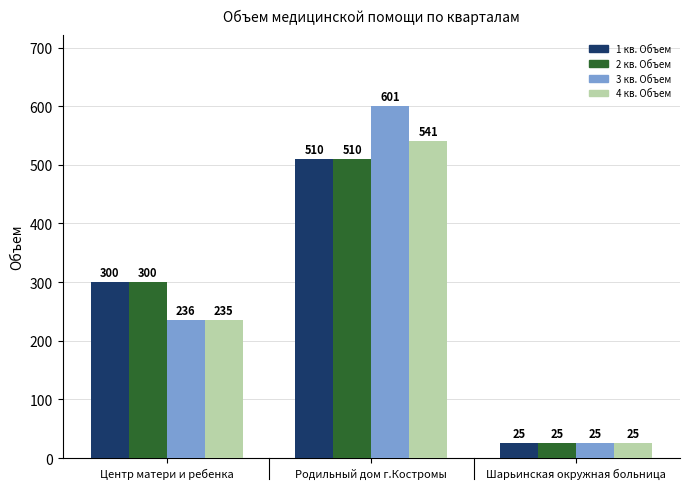

Where is 1 кв. Объем nearest to the value 267?

Центр матери и ребенка